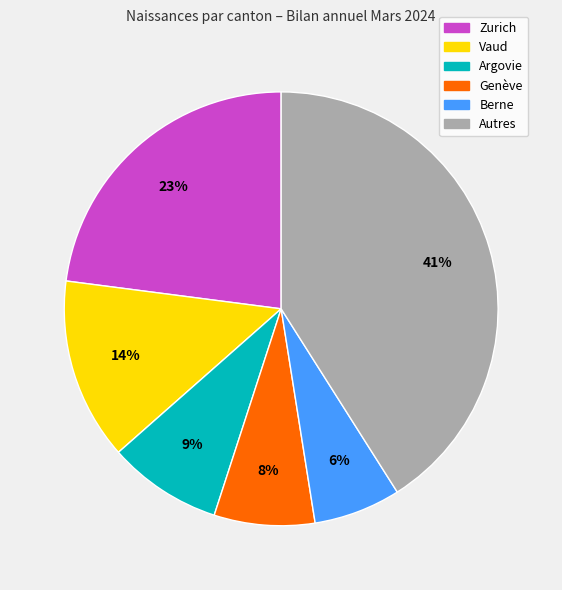

Does any single category account for the majority?

No